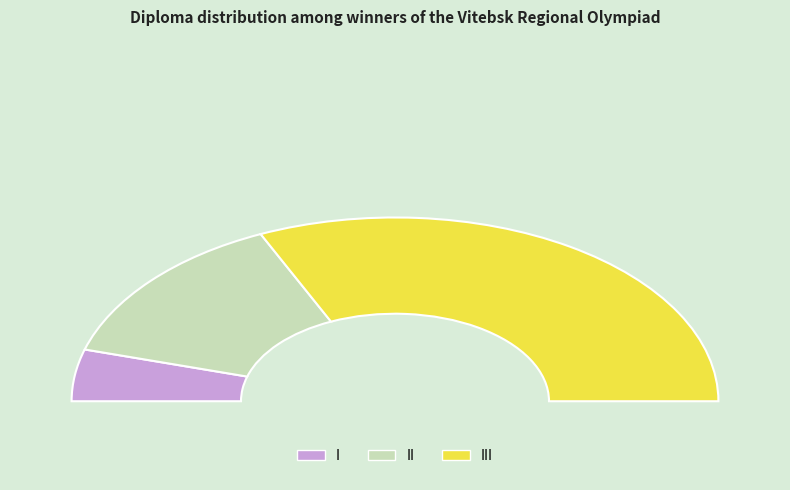

To the nearest percent, what portion does III represent?

64%